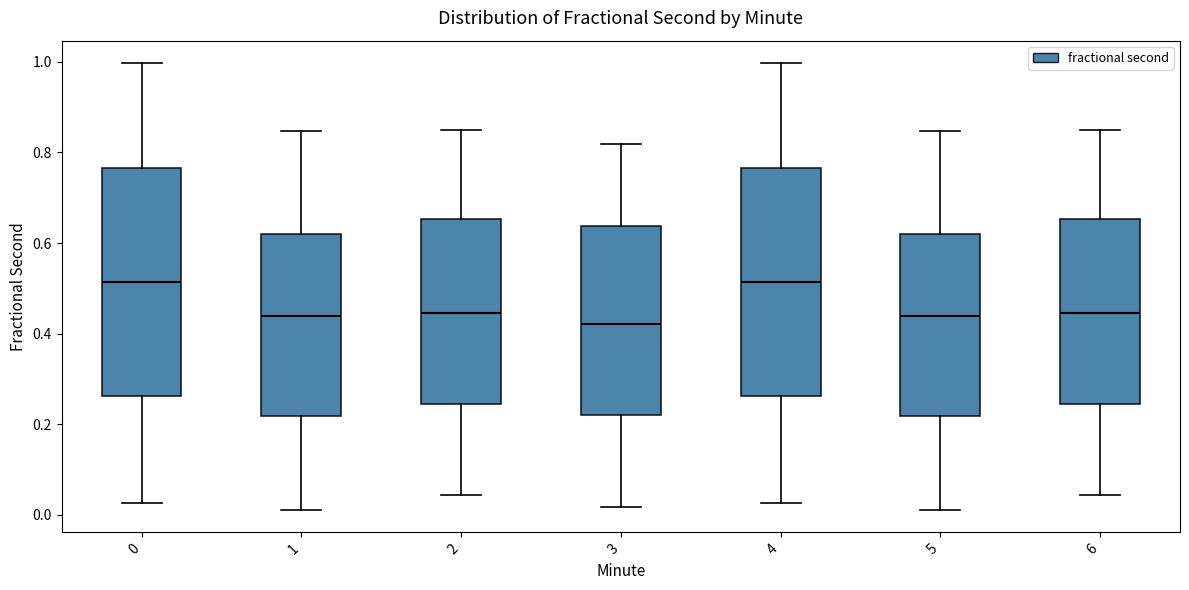

Where is the upper edge of the box at x = 6 on the y-axis? The values are not printed on the chart, so give them approximately, as read against the axis.

0.66